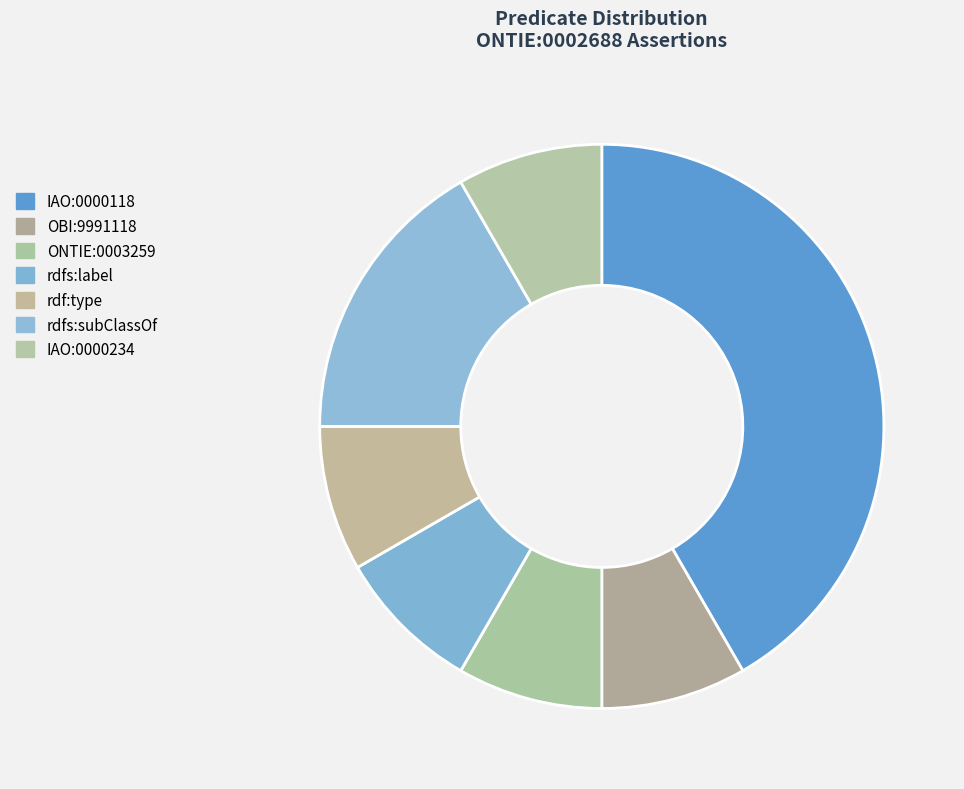

What is the largest slice in the pie chart?

IAO:0000118